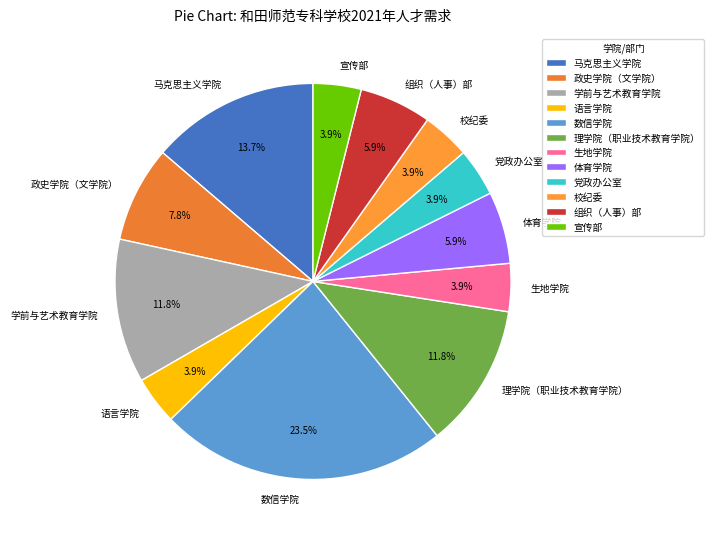

Approximately how many times larger is the value at 数信学院 compared to 党政办公室?

6.0